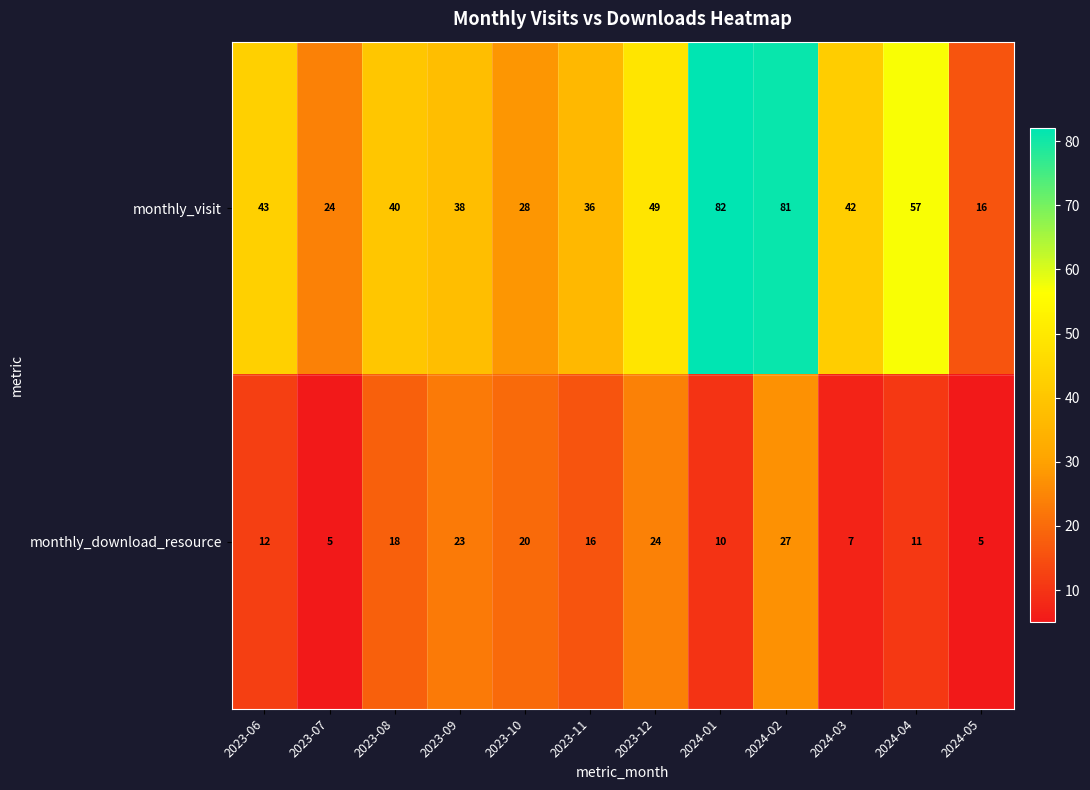

Which series has the widest spread of values?

monthly_visit